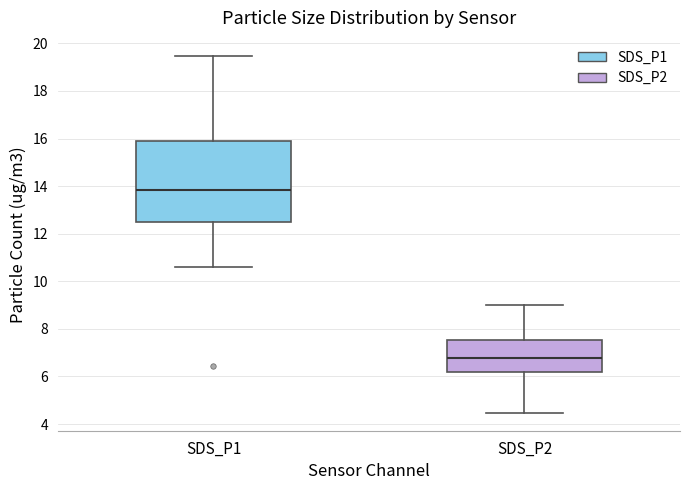

Which box has the lowest median line?

SDS_P2